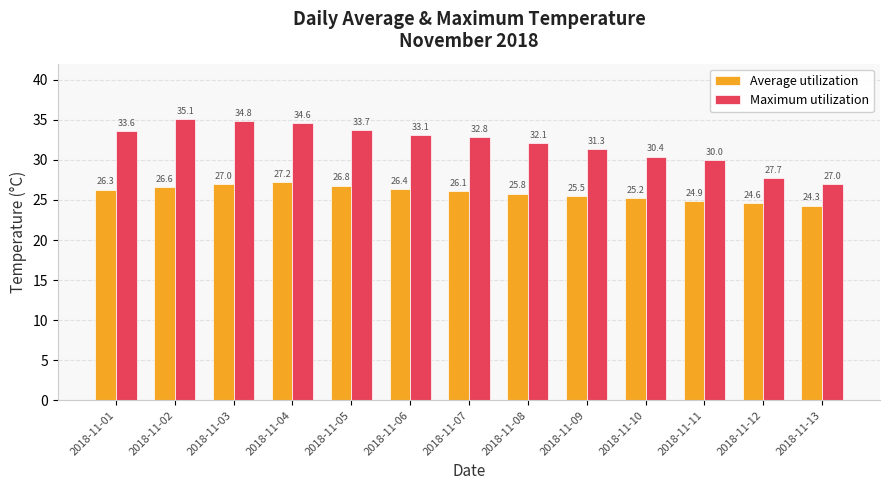

How many bars are there in each group?

2